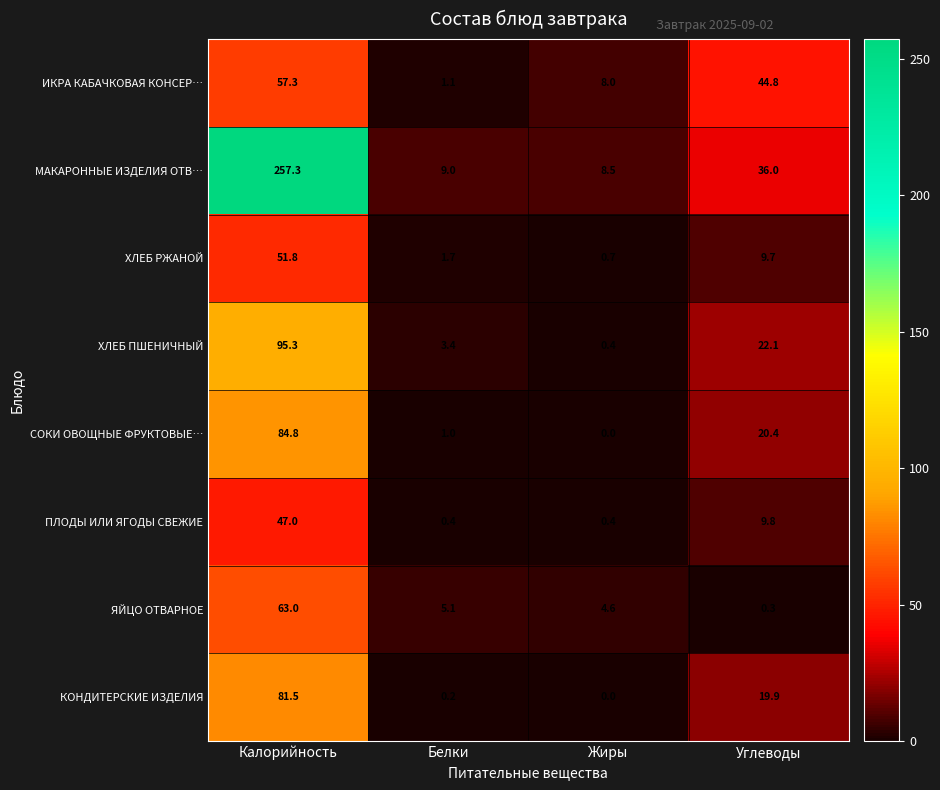

What is the difference between the СОКИ ОВОЩНЫЕ ФРУКТОВЫЕ… values at Углеводы and Калорийность?

64.4